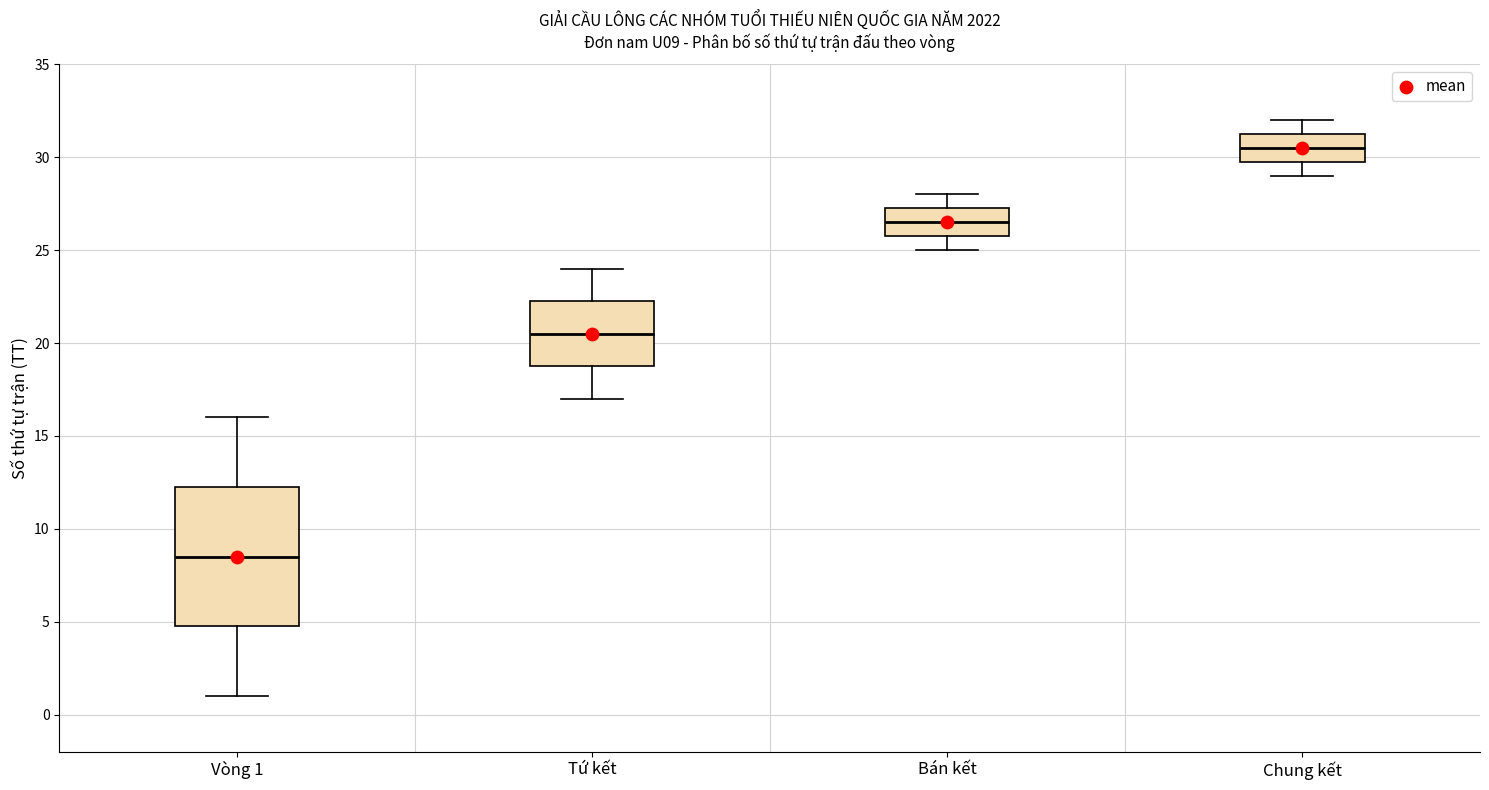

Which box has the highest median line?

Chung kết